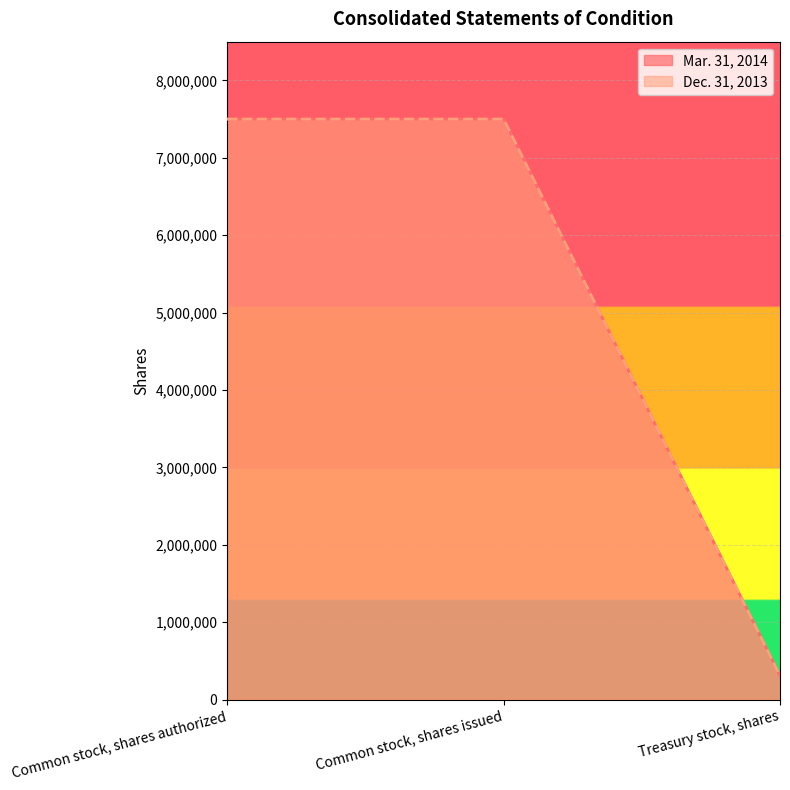

Which has a higher value, Common stock, shares issued or Treasury stock, shares?

Common stock, shares issued